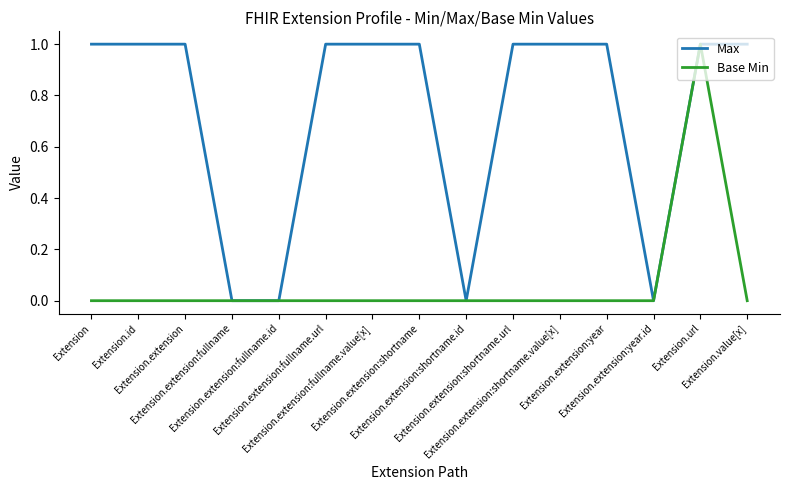

What are all the series names shown in the legend?

Max, Base Min